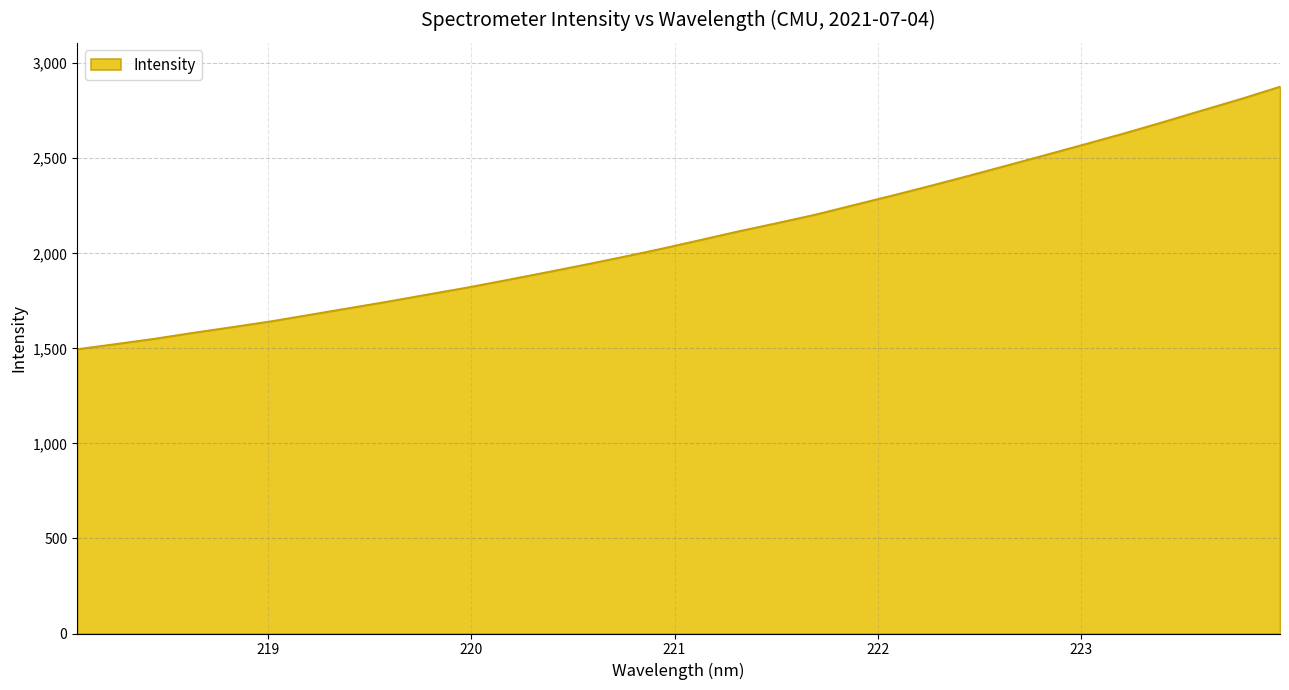

What is the maximum value shown in the chart?

2877.2